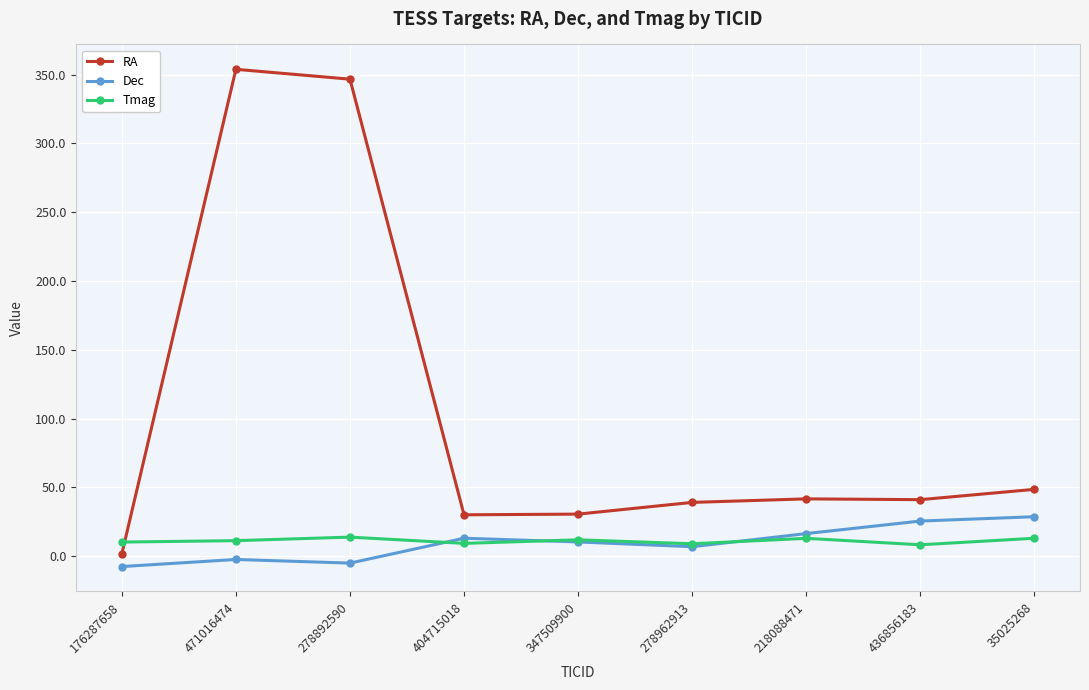

True or false: Dec has a value of 25.5 at 436856183.

True